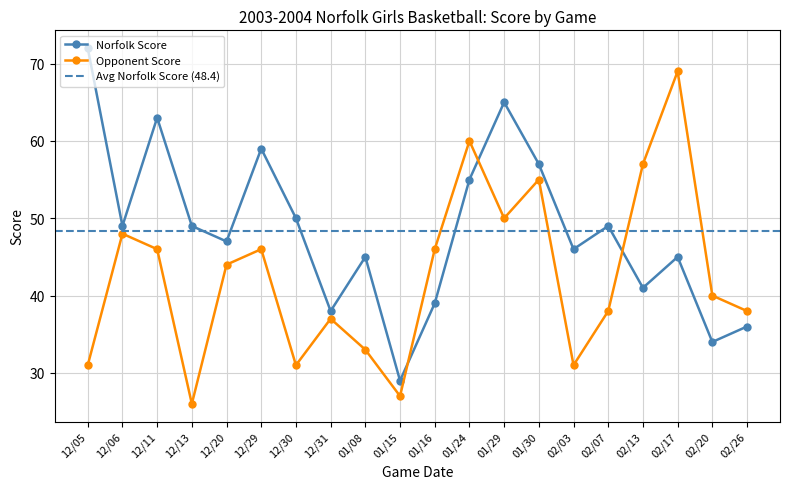

True or false: Norfolk Score and Opponent Score cross at least once.

True